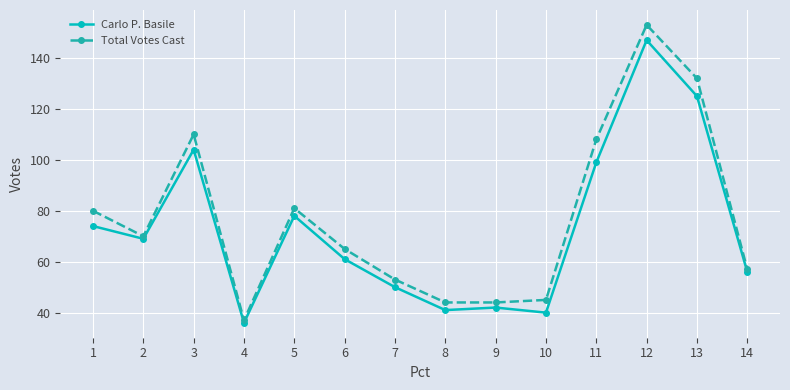

Reading left to right, extract all data points from this chart.

Carlo P. Basile: 74	69	104	36	78	61	50	41	42	40	99	147	125	56
Total Votes Cast: 80	70	110	37	81	65	53	44	44	45	108	153	132	57